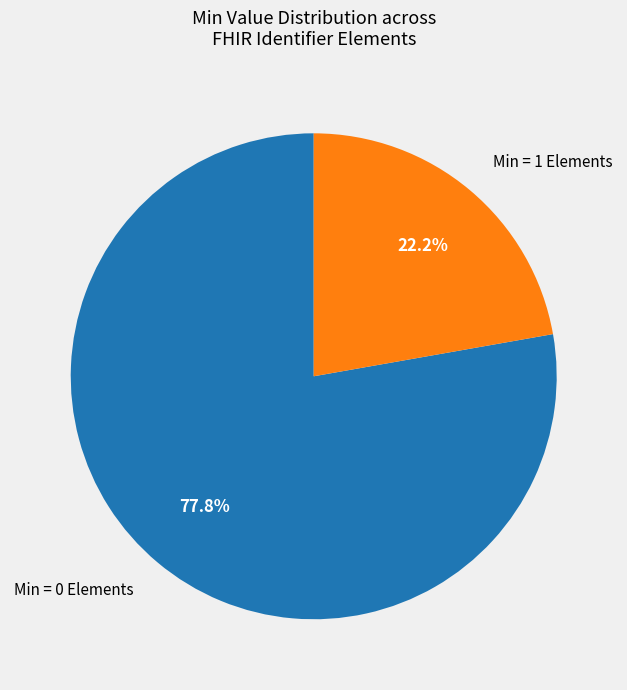

Is there a majority slice in this chart?

Yes